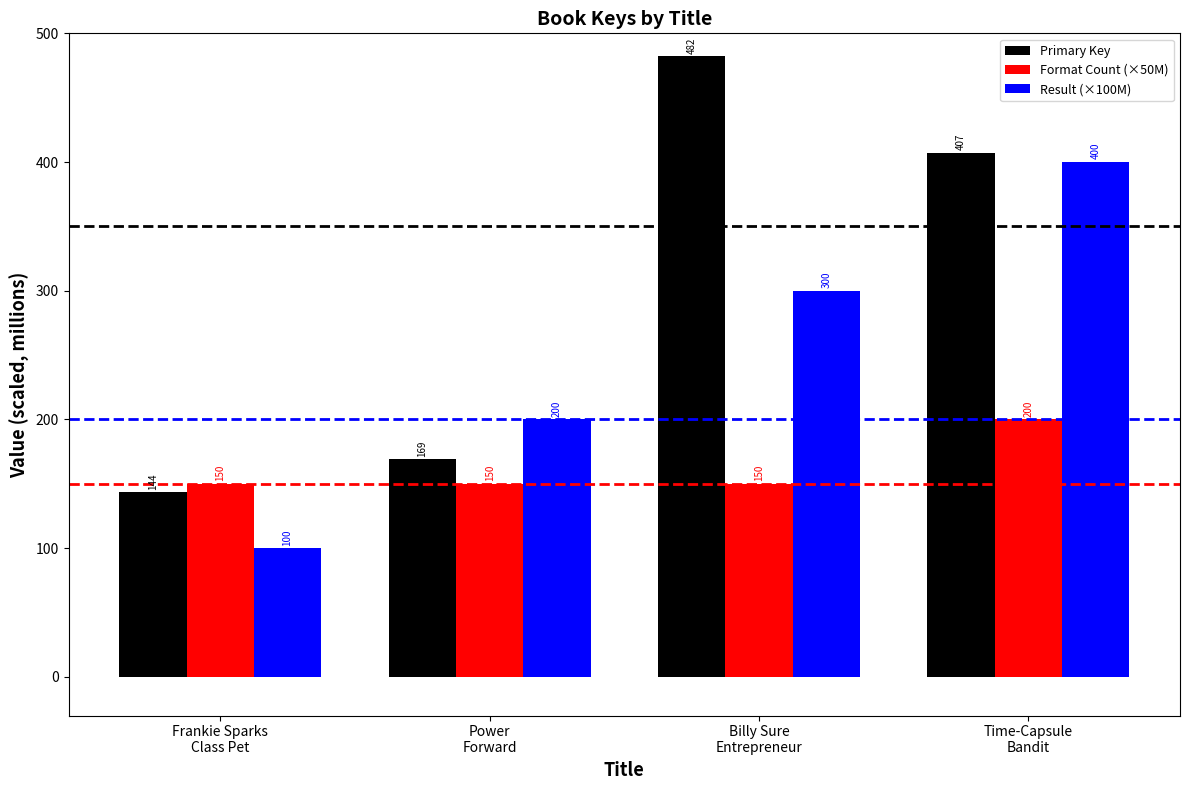

How many Format Count (×50M) values are between 150 and 200?

4